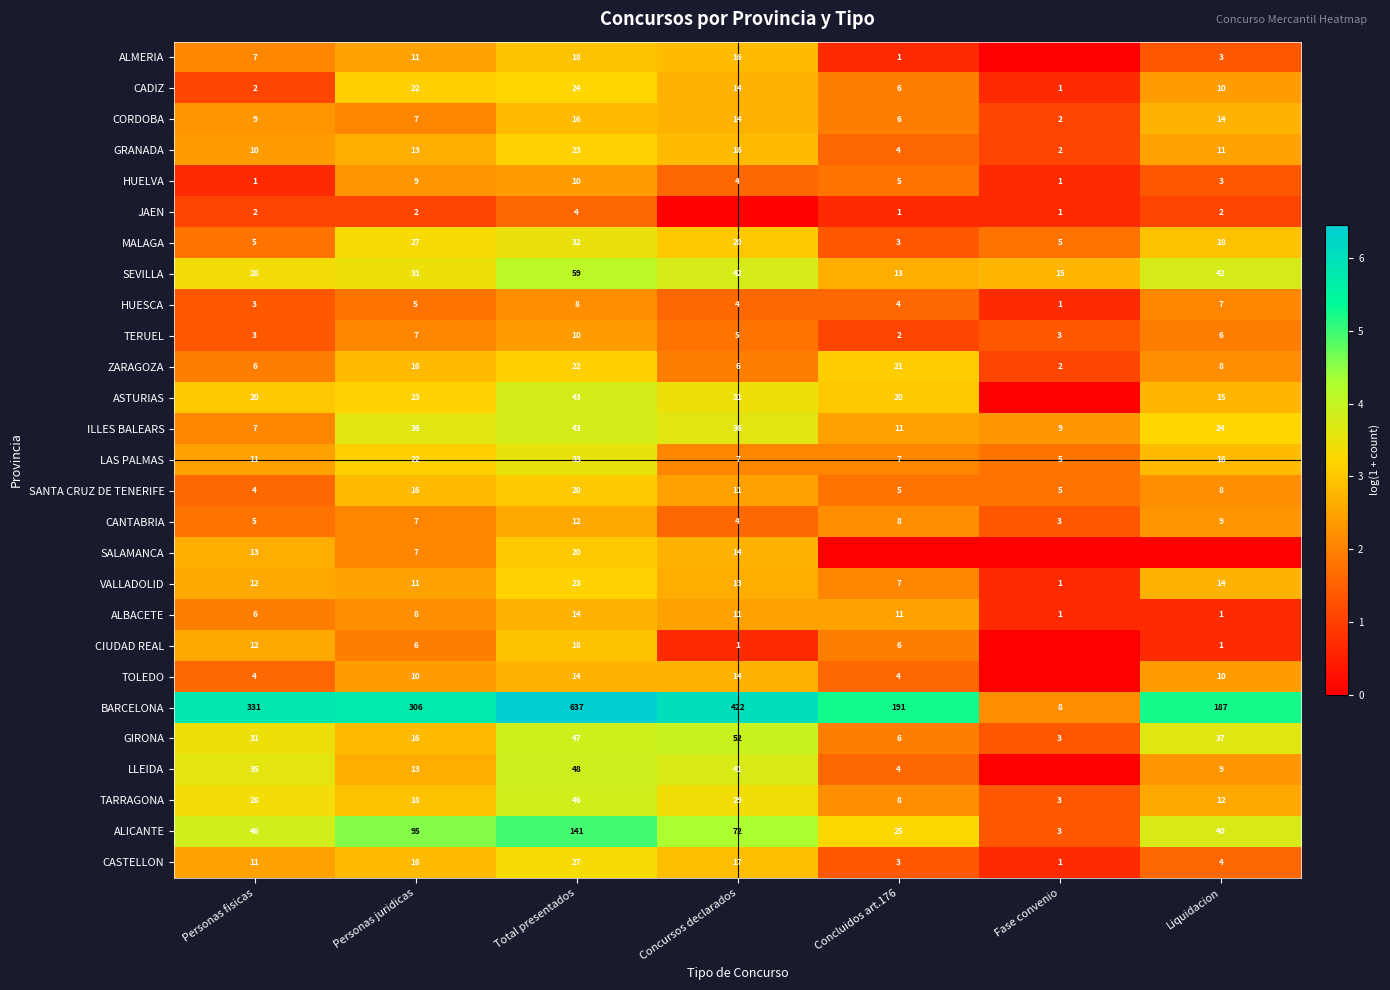

Rank the categories by GRANADA value from lowest to highest.

Fase convenio, Concluidos art.176, Personas fisicas, Liquidacion, Personas juridicas, Concursos declarados, Total presentados